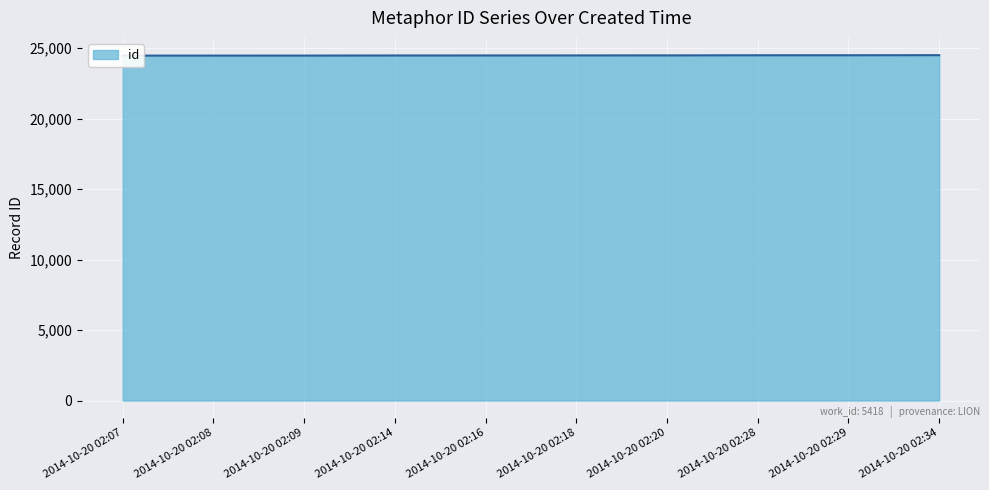

The value at 2014-10-20 02:07 is 38617. True or false?

False